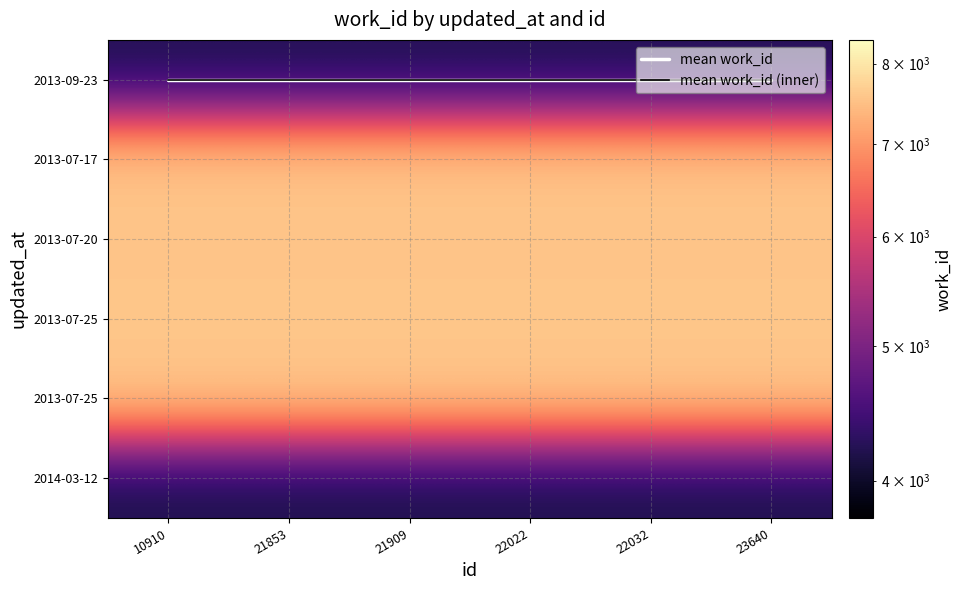

Between 21909 and 10910, which is larger?

21909